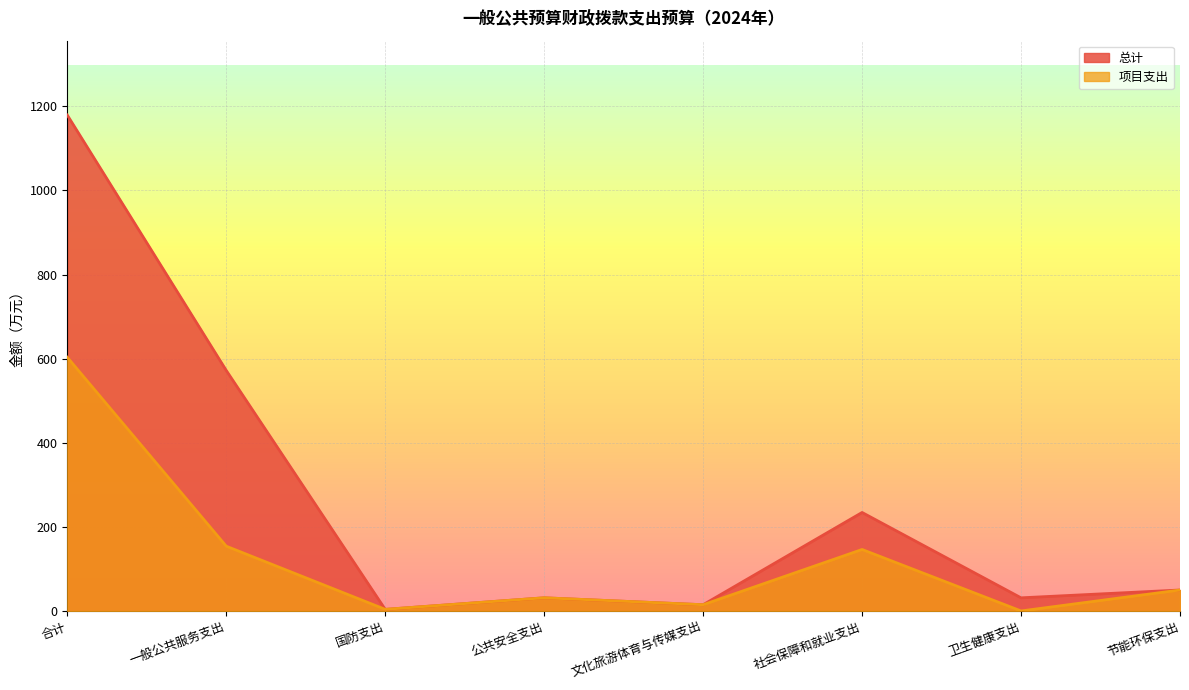

Where is the first local minimum for 总计?

国防支出